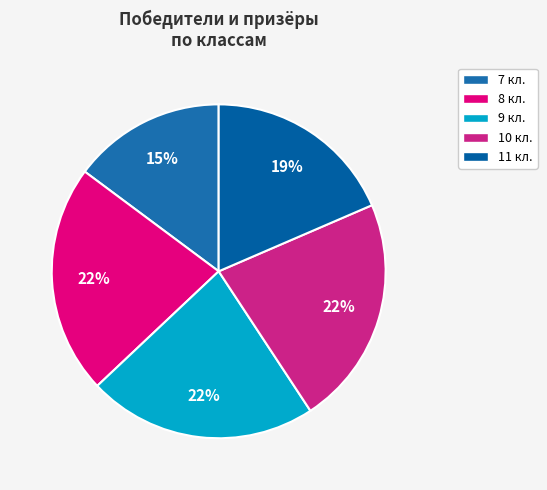

What is the smallest slice in the pie chart?

7 кл.